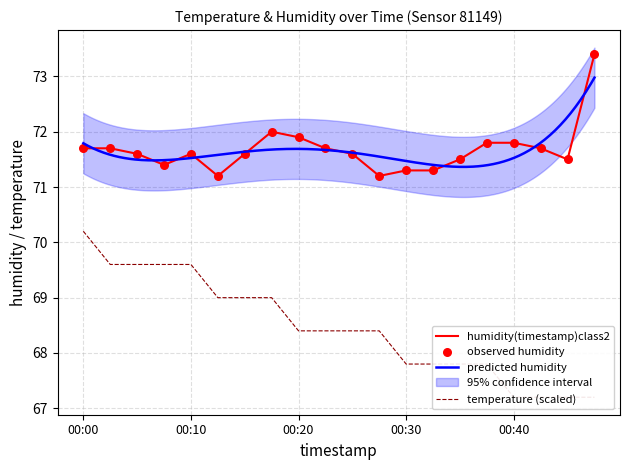

At how many categories does at least one series exceed 69?

20